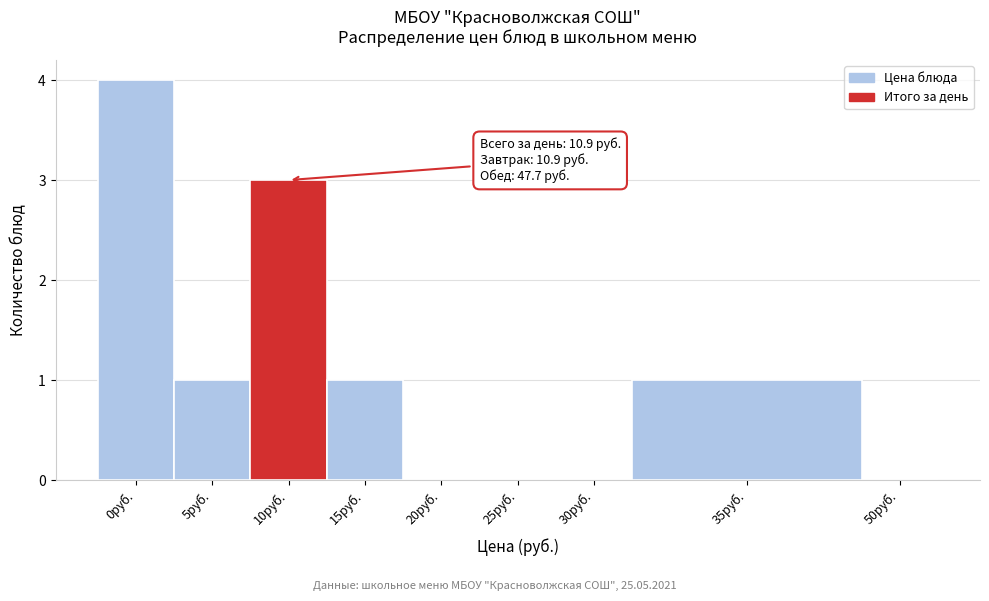

Reading left to right, what are all the values shown in this chart?

0руб.=4	5руб.=1	10руб.=3	15руб.=1	20руб.=0	25руб.=0	30руб.=0	35руб.=1	50руб.=0